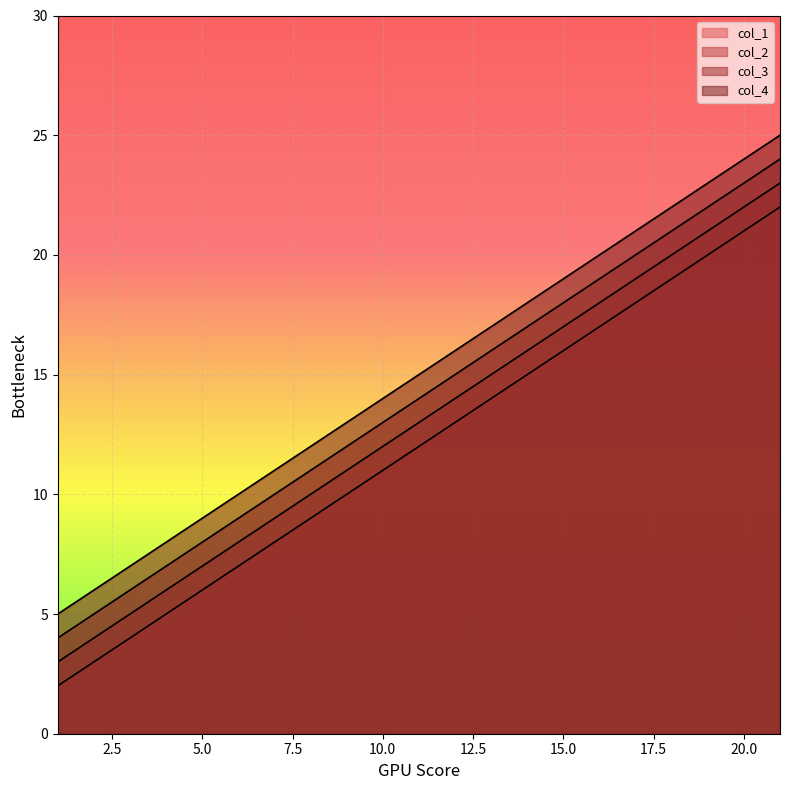

Rank the series at 1 from lowest to highest value.

col_1, col_2, col_3, col_4